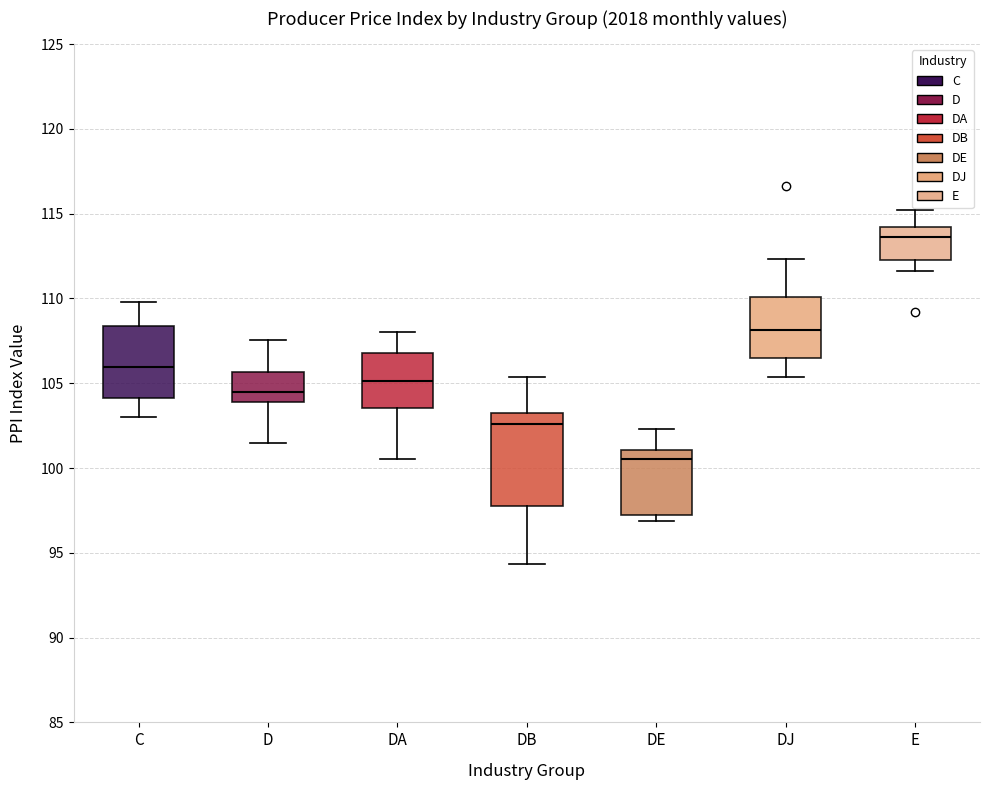

Reading left to right, transcribe this box plot: for each box, give where its median line is, the range the box spans, and where its two whiskers end, as read against the y-axis. The values are not printed on the chart, so give them approximately, as read against the axis.

C: median 106.0, box 104.0 to 108.5, whiskers 103.0 to 110.0
D: median 104.5, box 104.0 to 105.5, whiskers 101.5 to 107.5
DA: median 105.0, box 103.5 to 107.0, whiskers 100.5 to 108.0
DB: median 102.5, box 98.0 to 103.0, whiskers 94.5 to 105.5
DE: median 100.5, box 97.0 to 101.0, whiskers 97.0 (just below the box's lower edge) to 102.5
DJ: median 108.0, box 106.5 to 110.0, whiskers 105.5 to 112.5
E: median 113.5, box 112.5 to 114.0, whiskers 111.5 to 115.0